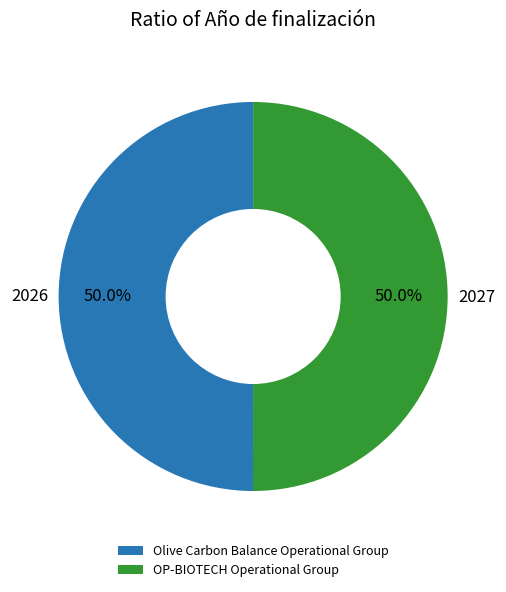

True or false: Olive Carbon Balance Operational Group accounts for 61% of the total.

False